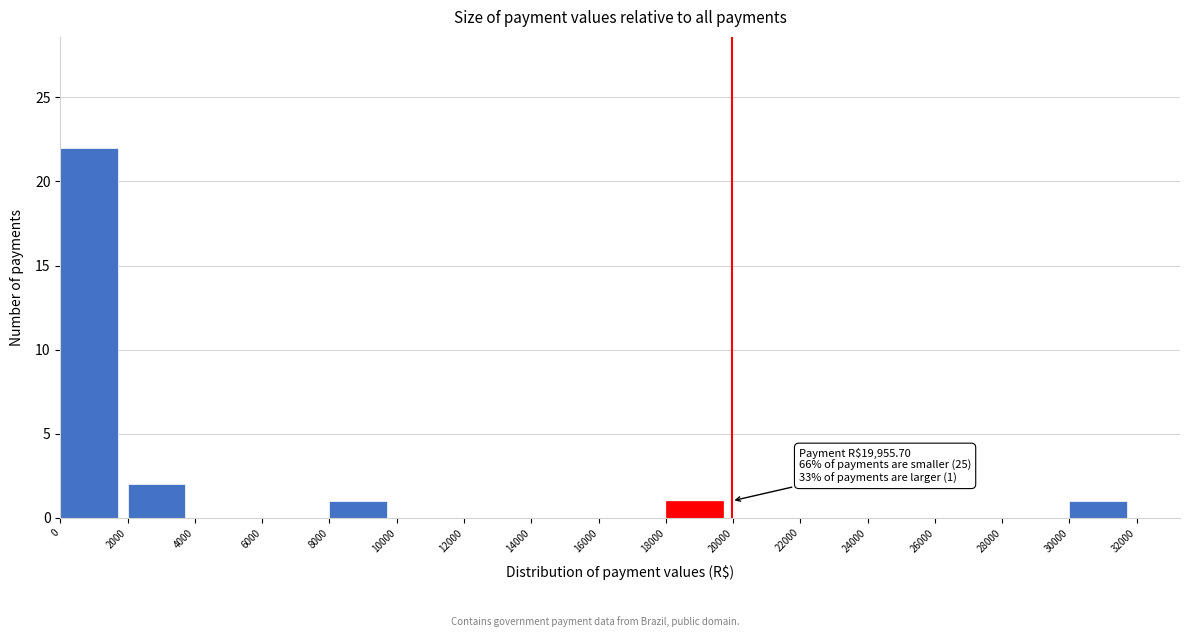

Which range on the x-axis has the tallest bar?

0 to 2000